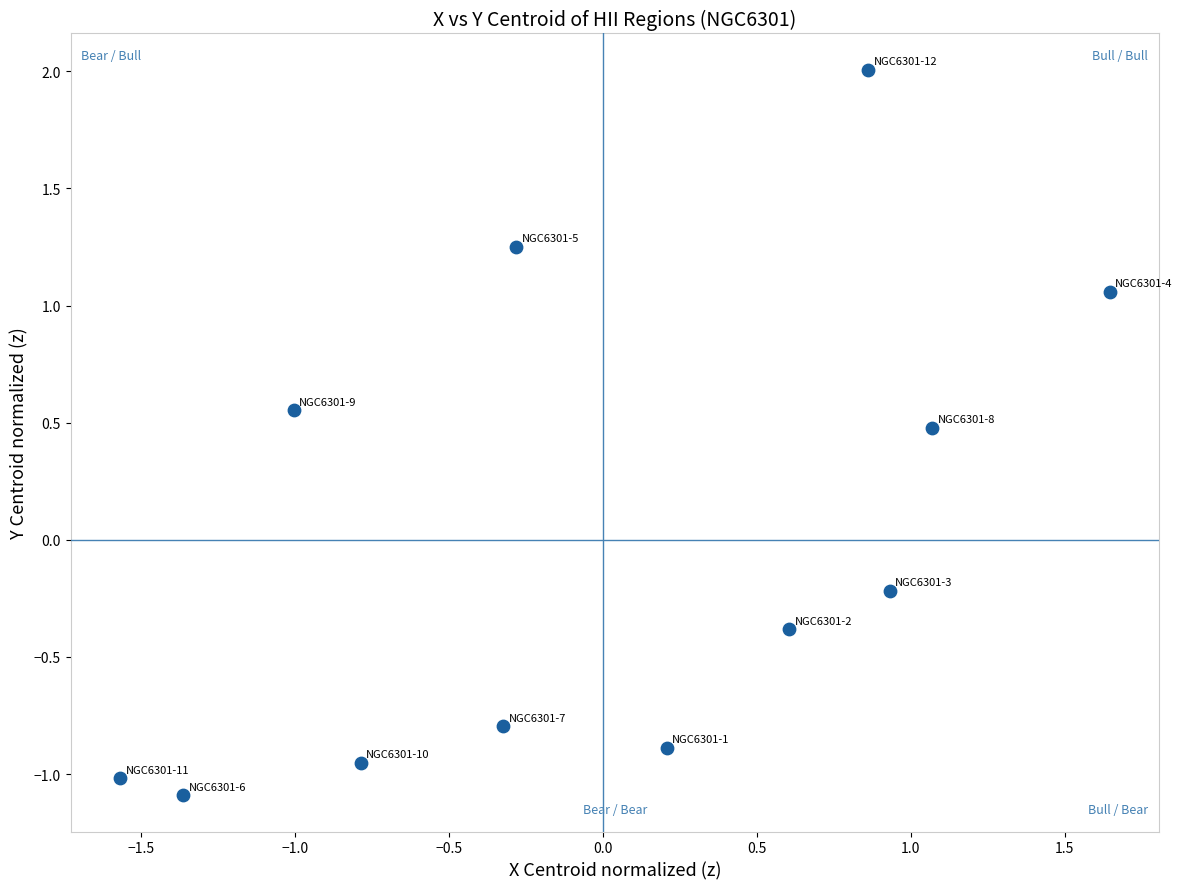

What is the range of Y values (max minus min)?

3.1